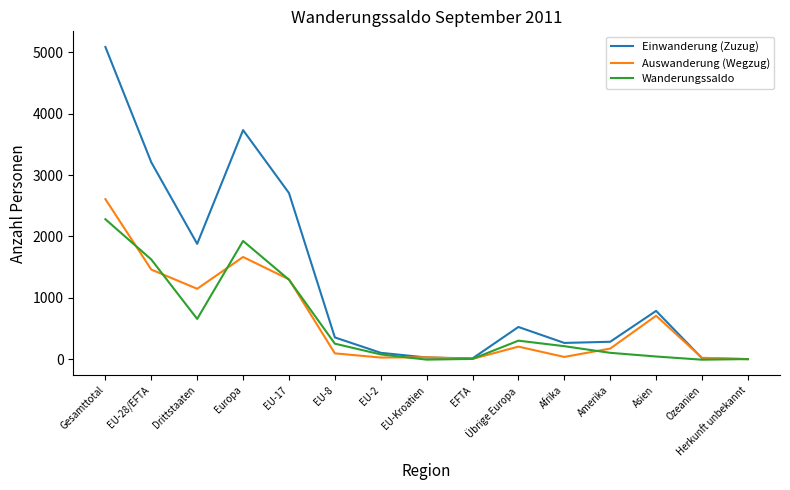

At Europa, list the series in order from smallest to largest.

Auswanderung (Wegzug), Wanderungssaldo, Einwanderung (Zuzug)